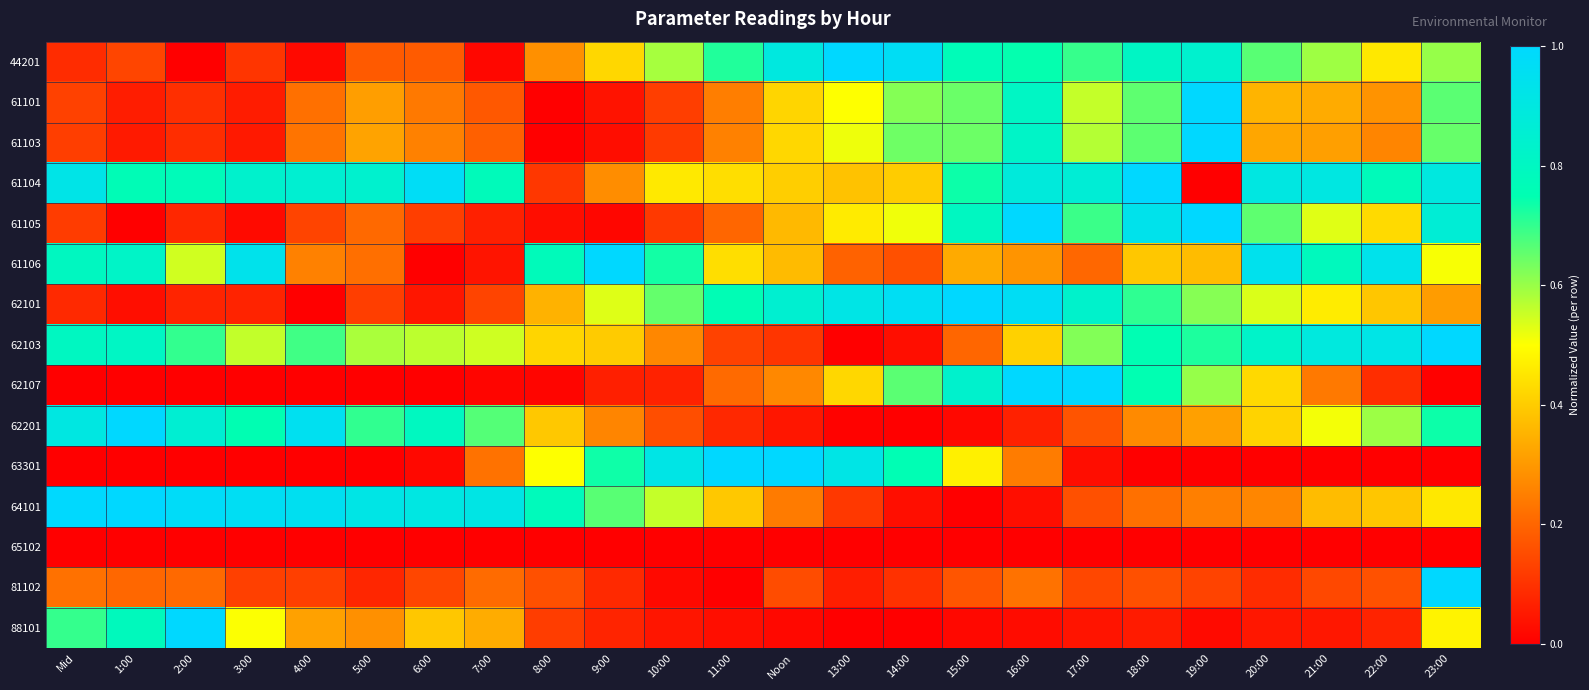

At which category does the chart reach its peak across all series?

13:00